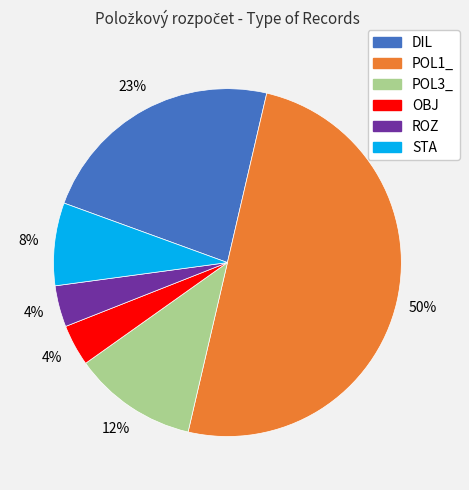

Is DIL the majority of the pie?

No